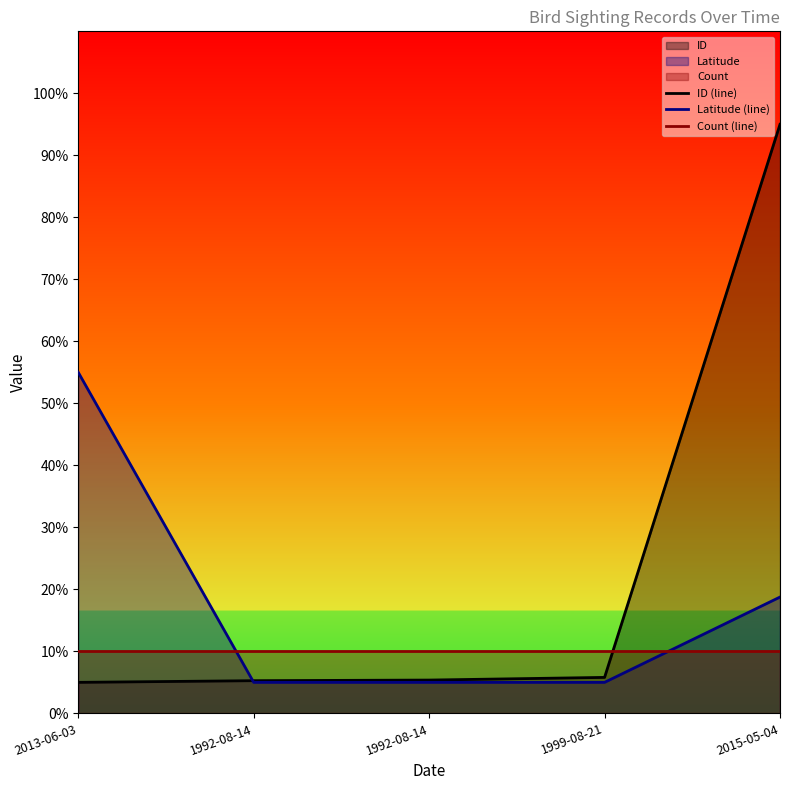

How many series are shown in this chart?

3